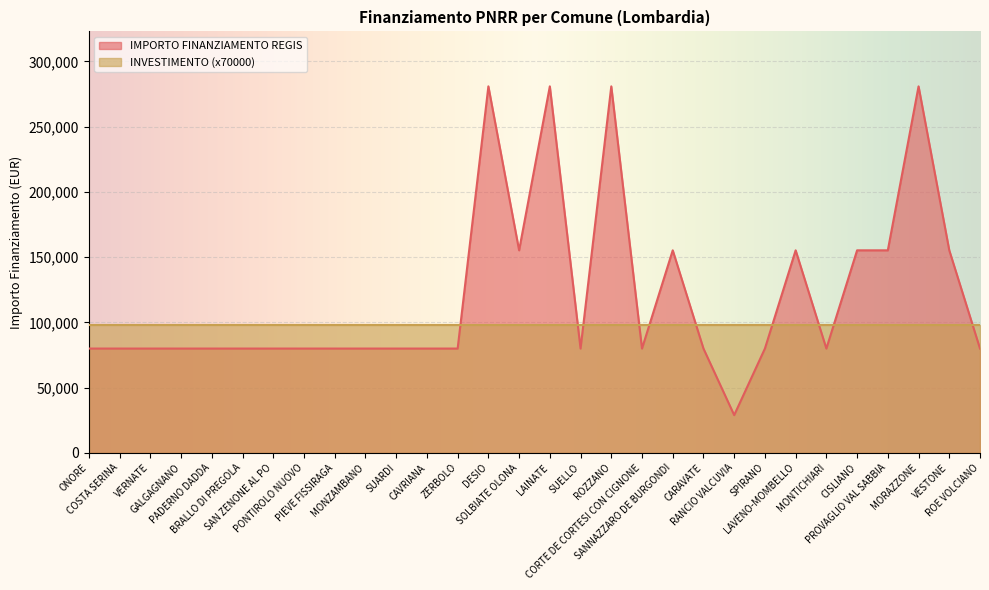

Rank the categories by value from lowest to highest.

RANCIO VALCUVIA, ONORE, COSTA SERINA, VERNATE, GALGAGNANO, PADERNO DADDA, BRALLO DI PREGOLA, SAN ZENONE AL PO, PONTIROLO NUOVO, PIEVE FISSIRAGA, MONZAMBANO, SUARDI, CAVRIANA, ZERBOLO, SUELLO, CORTE DE CORTESI CON CIGNONE, CARAVATE, SPIRANO, MONTICHIARI, ROE VOLCIANO, SOLBIATE OLONA, SANNAZZARO DE BURGONDI, LAVENO-MOMBELLO, CISLIANO, PROVAGLIO VAL SABBIA, VESTONE, DESIO, LAINATE, ROZZANO, MORAZZONE